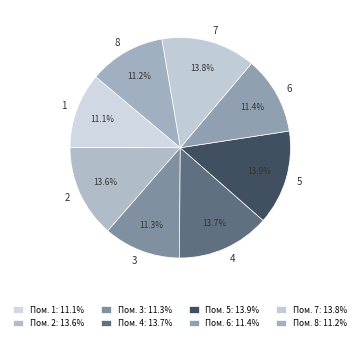

Between 7 and 6, which is larger?

7